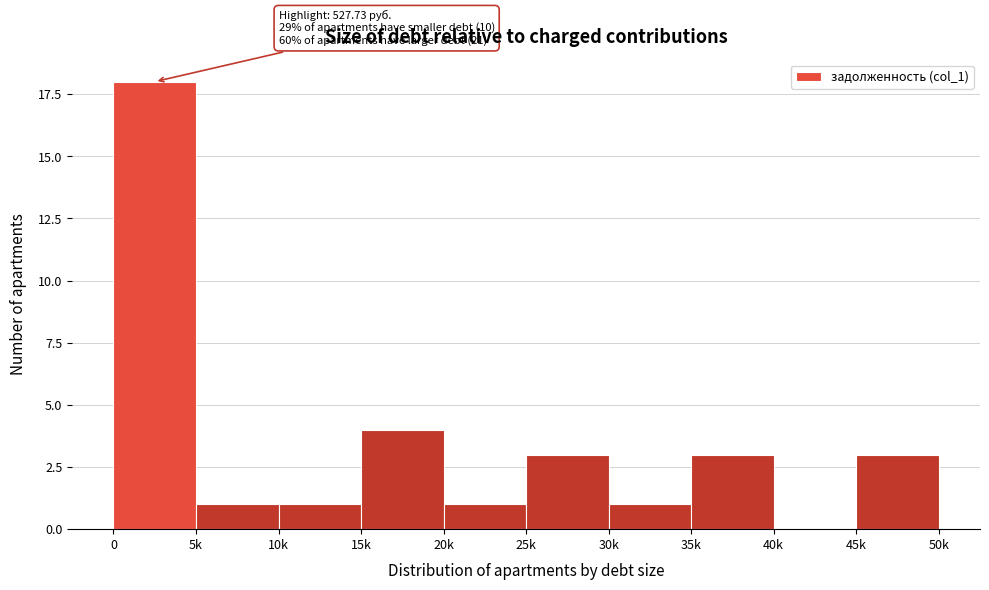

Reading right to left, what are all the values shown in this chart?

45k=3	40k=0	35k=3	30k=1	25k=3	20k=1	15k=4	10k=1	5k=1	0=18